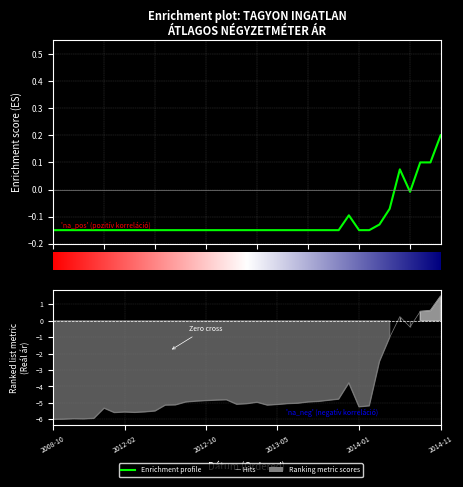

Reading left to right, what are all the values shown in this chart?

-0.1	-0.1	-0.1	-0.1	-0.1	-0.1	-0.1	-0.1	-0.1	-0.1	-0.1	-0.1	-0.1	-0.1	-0.1	-0.1	-0.1	-0.1	-0.1	-0.1	-0.1	-0.1	-0.1	-0.1	-0.1	-0.1	-0.1	-0.1	-0.1	-0.1	-0.1	-0.1	-0.1	-0.1	0.1	-0.0	0.1	0.1	0.2